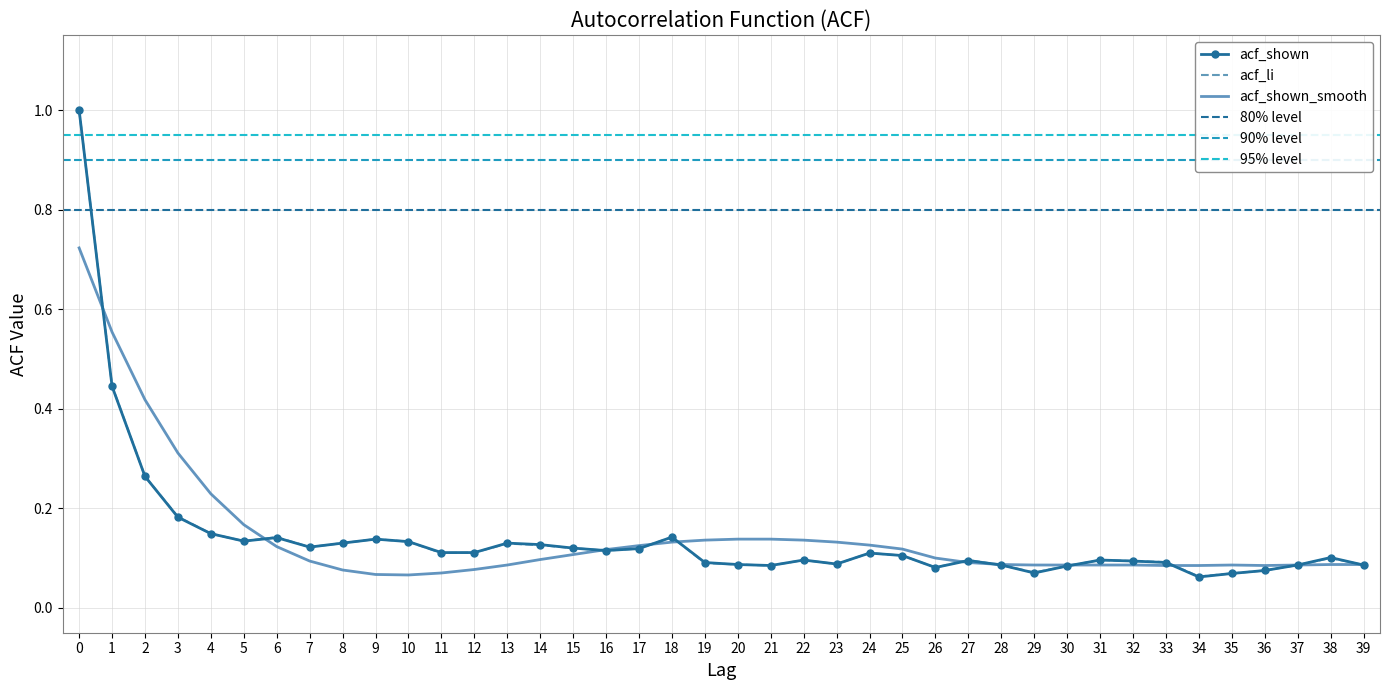

What is the sum of the acf_shown values at 30 and 23?

0.2